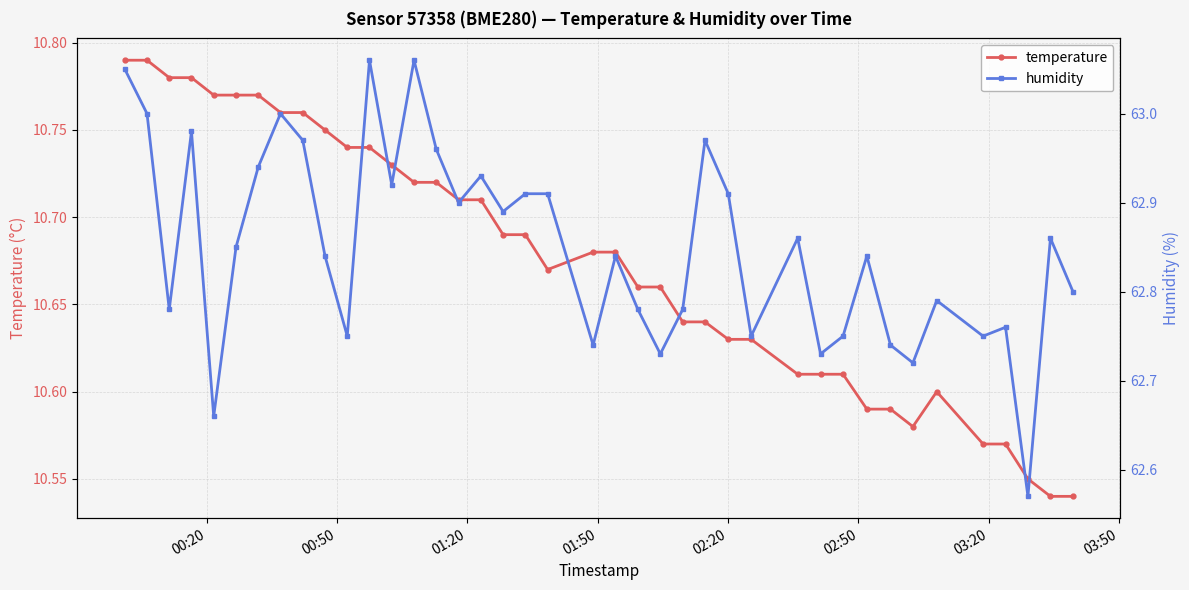

Count the temperature values in the range 10 to 11.

40